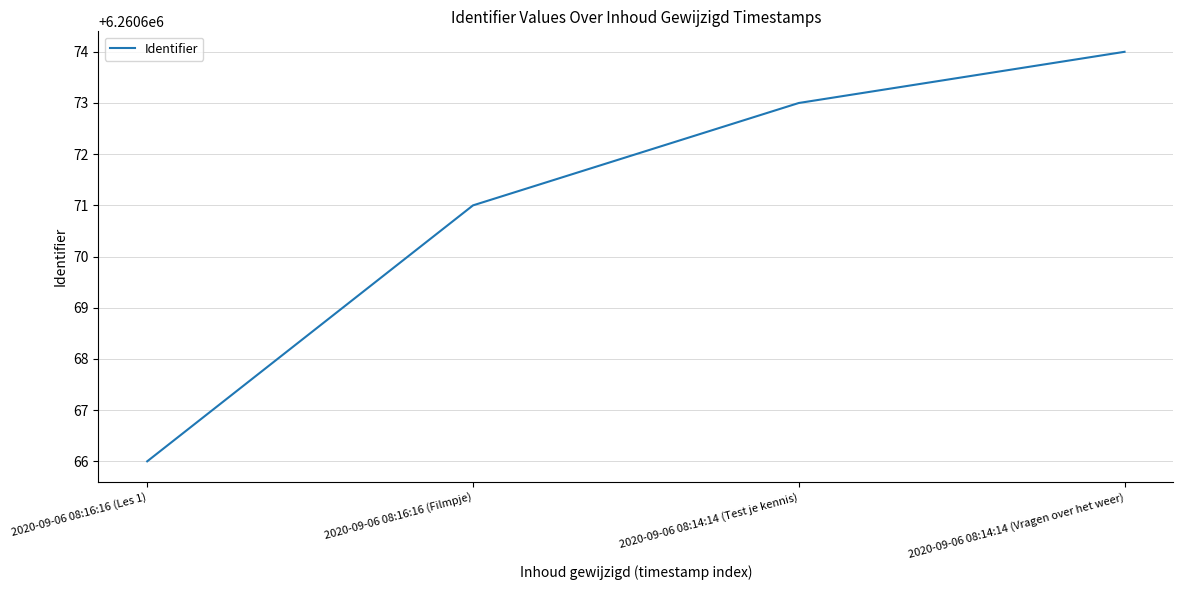

List the labels in order of value, smallest first.

2020-09-06 08:16:16 (Les 1), 2020-09-06 08:16:16 (Filmpje), 2020-09-06 08:14:14 (Test je kennis), 2020-09-06 08:14:14 (Vragen over het weer)